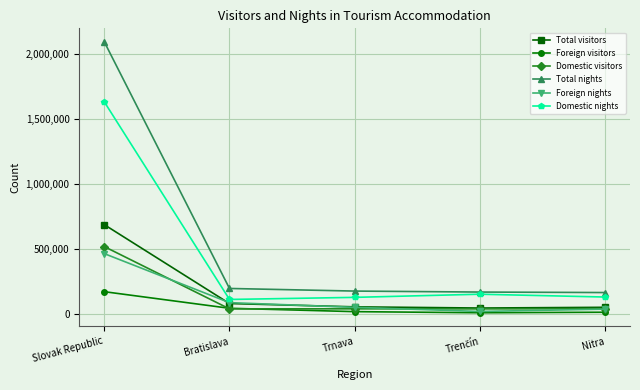

True or false: Domestic nights and Domestic visitors cross at least once.

False